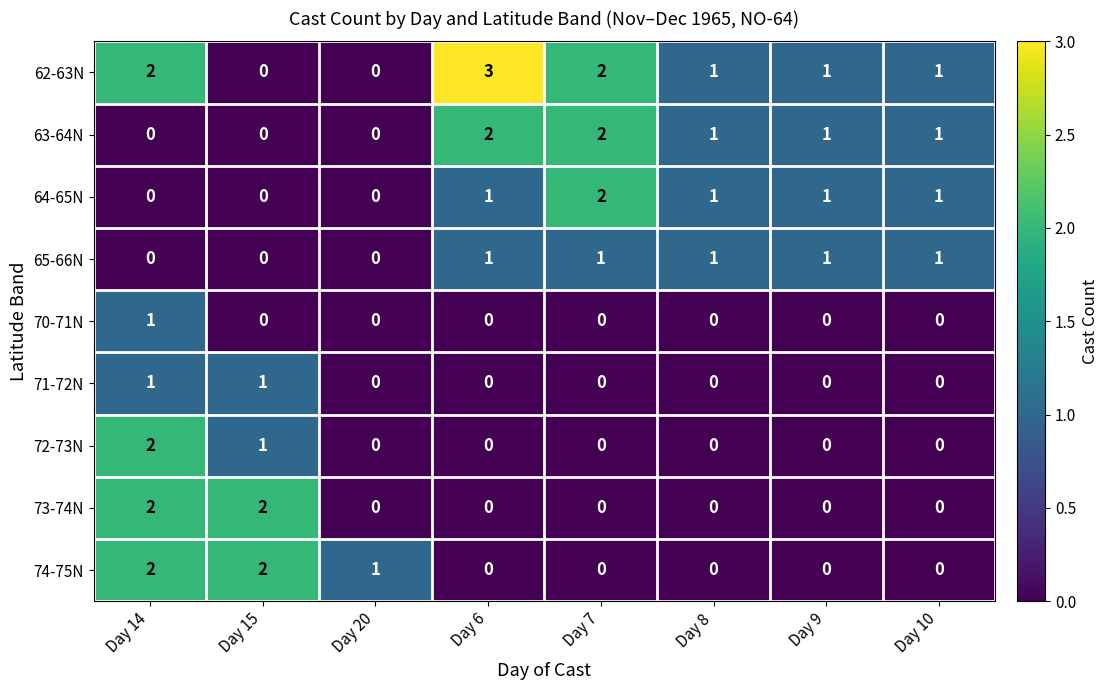

At which category is the sum across all series the highest?

Day 14